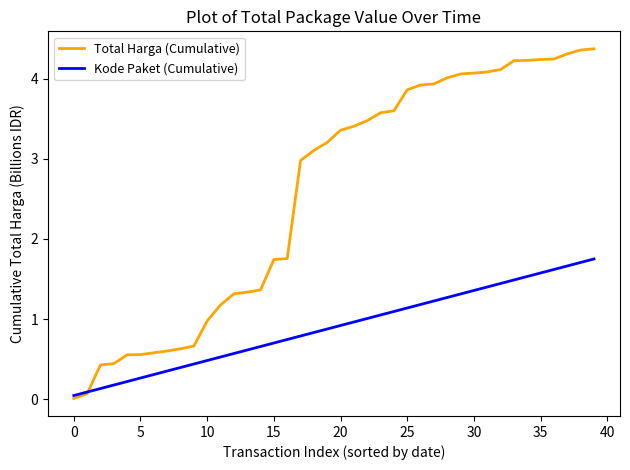

List the series in order of their overall mean, highest first.

Total Harga (Cumulative), Kode Paket (Cumulative)